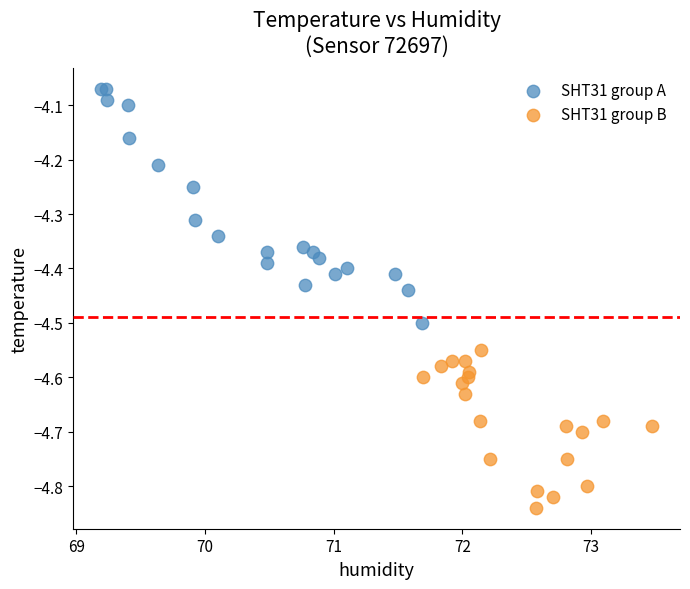

Which series reaches the minimum Y coordinate?

SHT31 group B